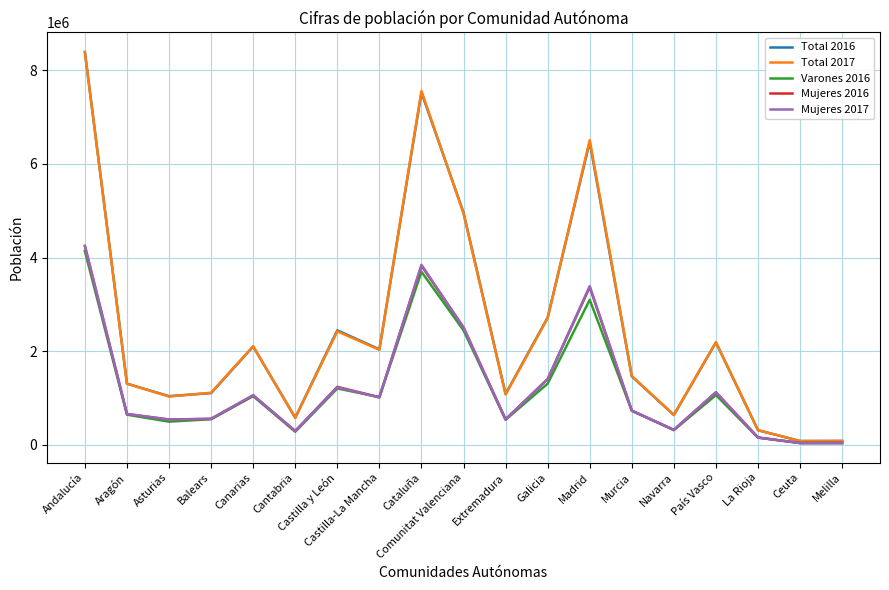

At which label does Mujeres 2016 reach its peak?

Andalucía